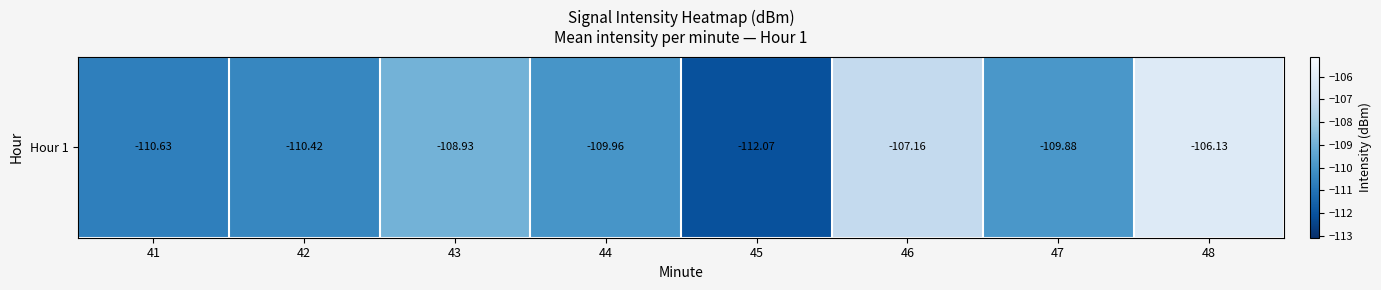

List the labels in order of value, smallest first.

45, 41, 42, 44, 47, 43, 46, 48